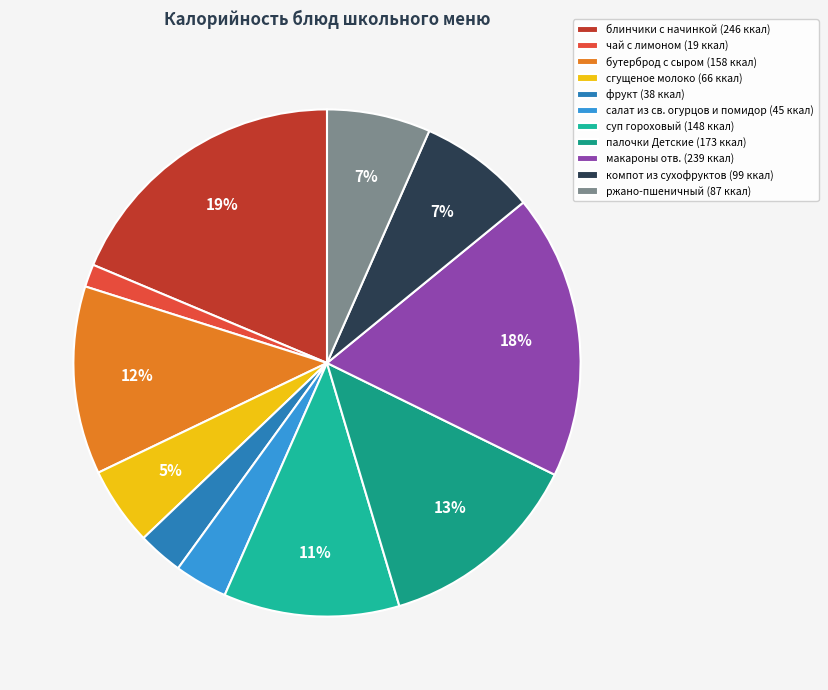

What percentage is NOT represented by сгущеное молоко?

95.0%